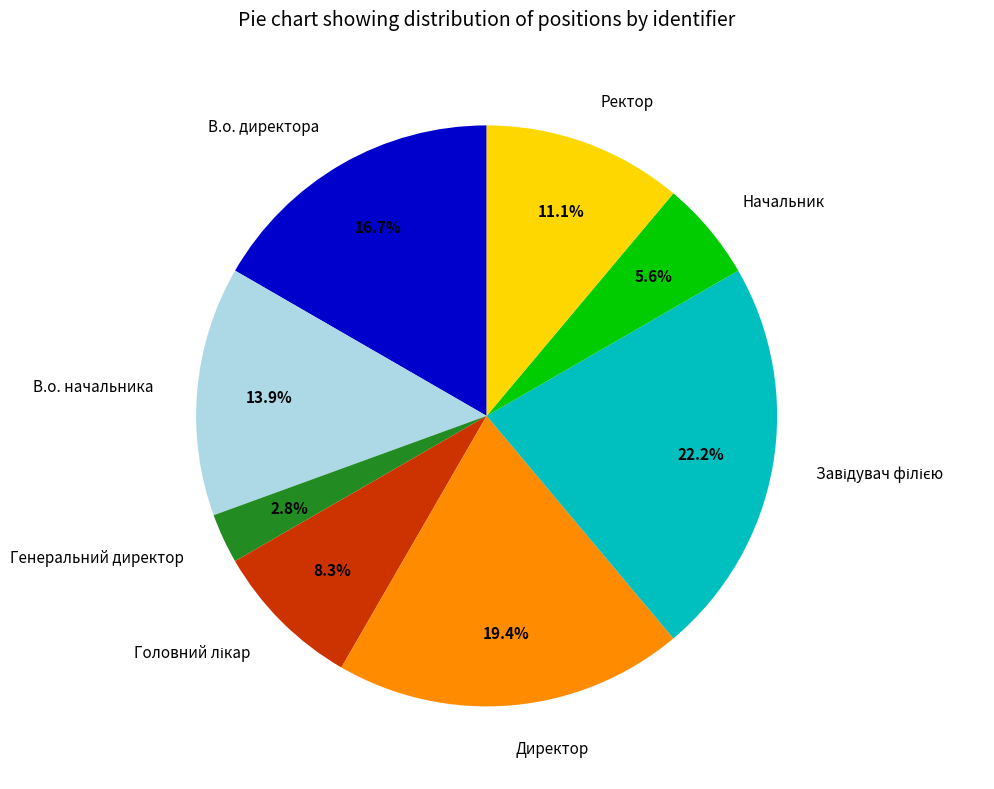

To the nearest percent, what is the average slice percentage?

12%